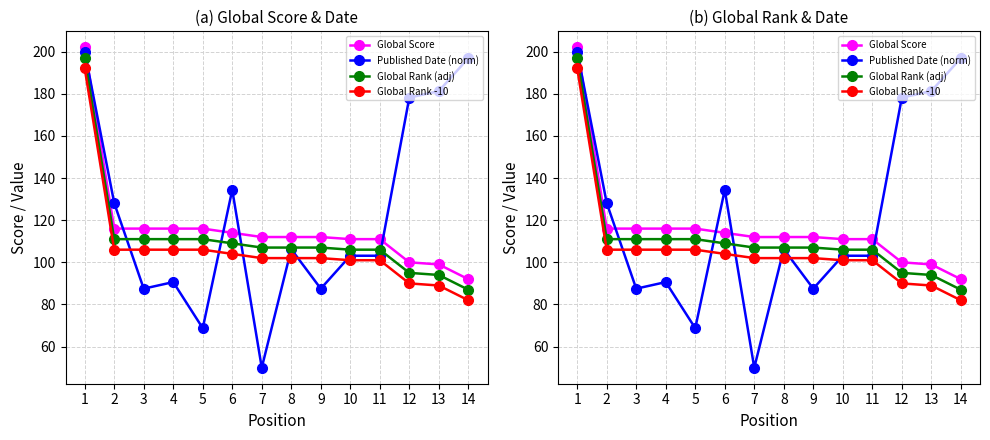

True or false: Global Rank -10 has more than 2 points higher than both neighbors.

False